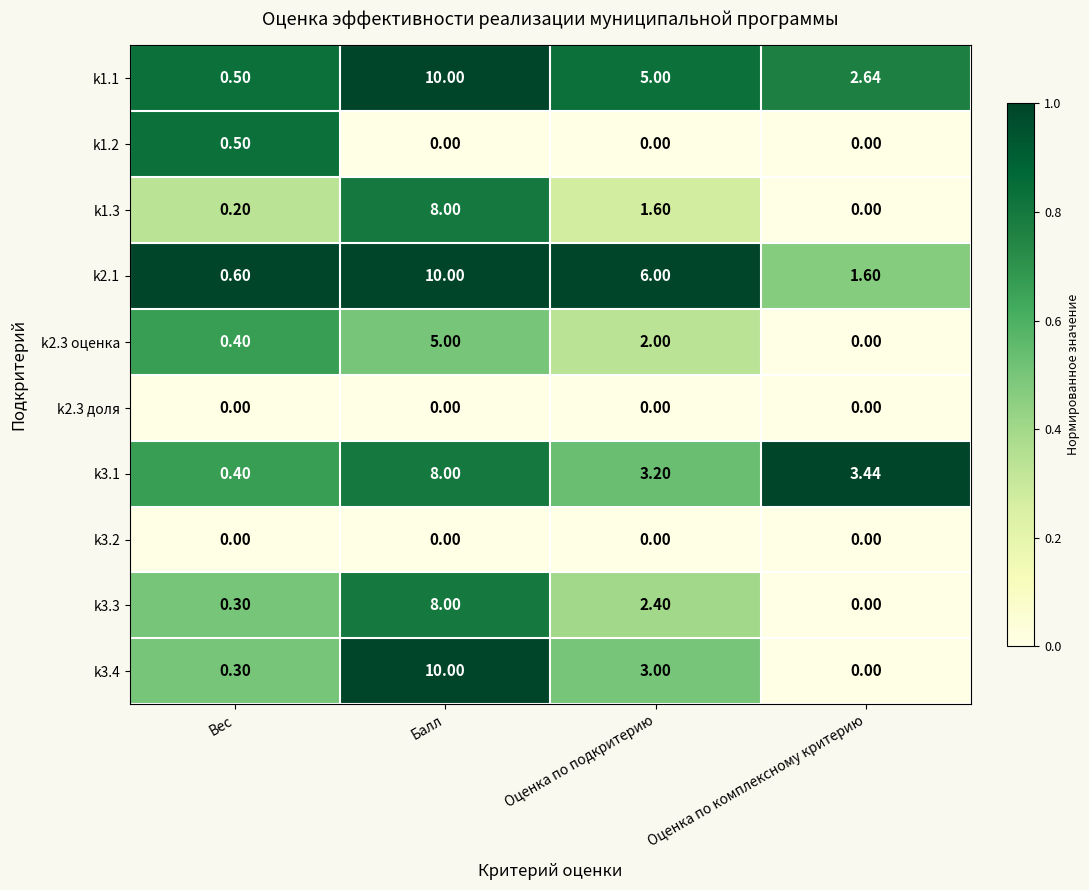

Which series has the widest spread of values?

k3.4